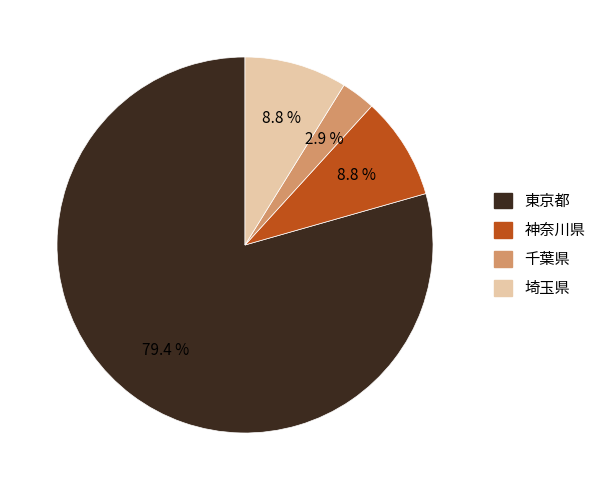

Which slice is the smallest?

千葉県